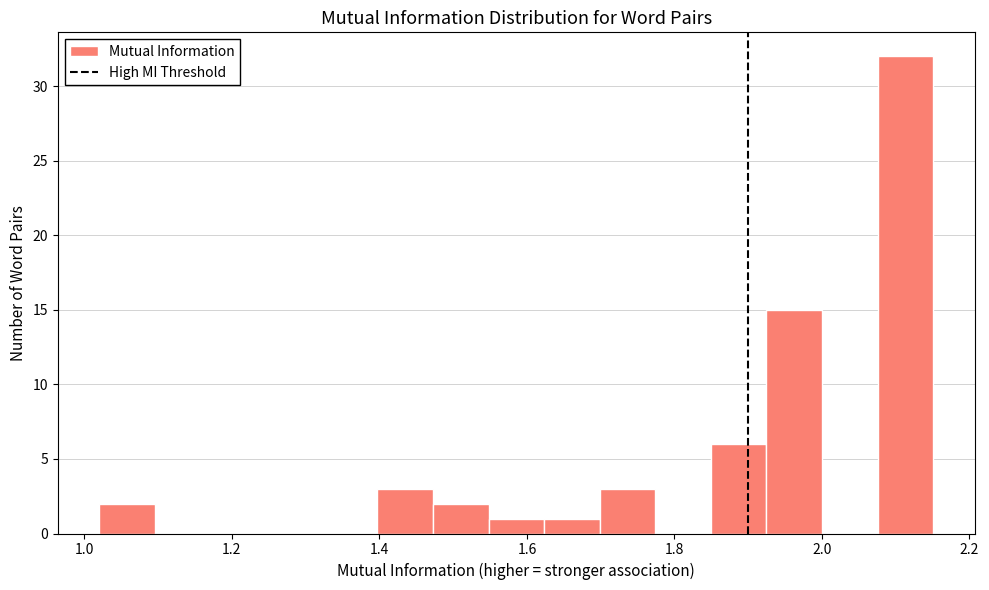

Around what value on the x-axis is the tallest bar? Give the approximate position of its centre, as read against the axis.

2.12